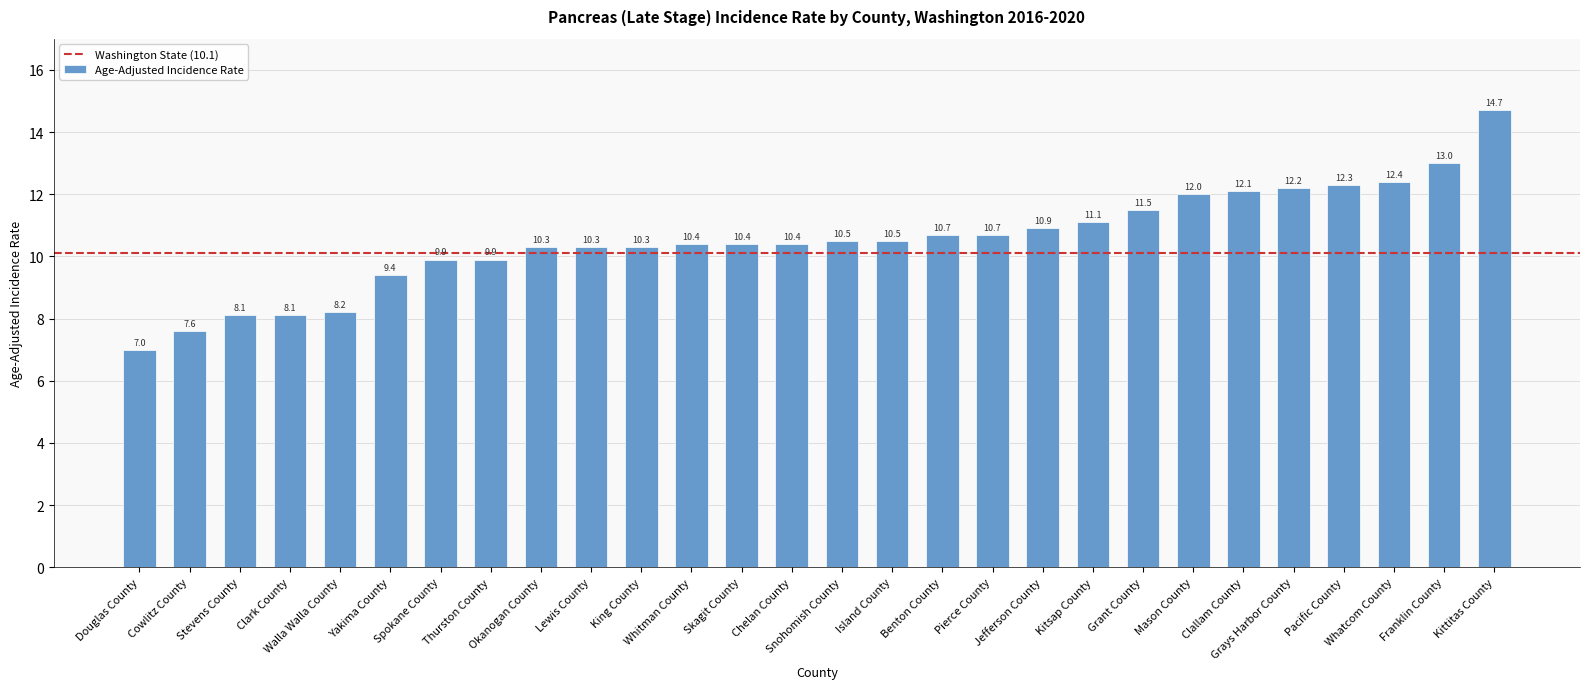

Read the value at Lewis County.

10.3